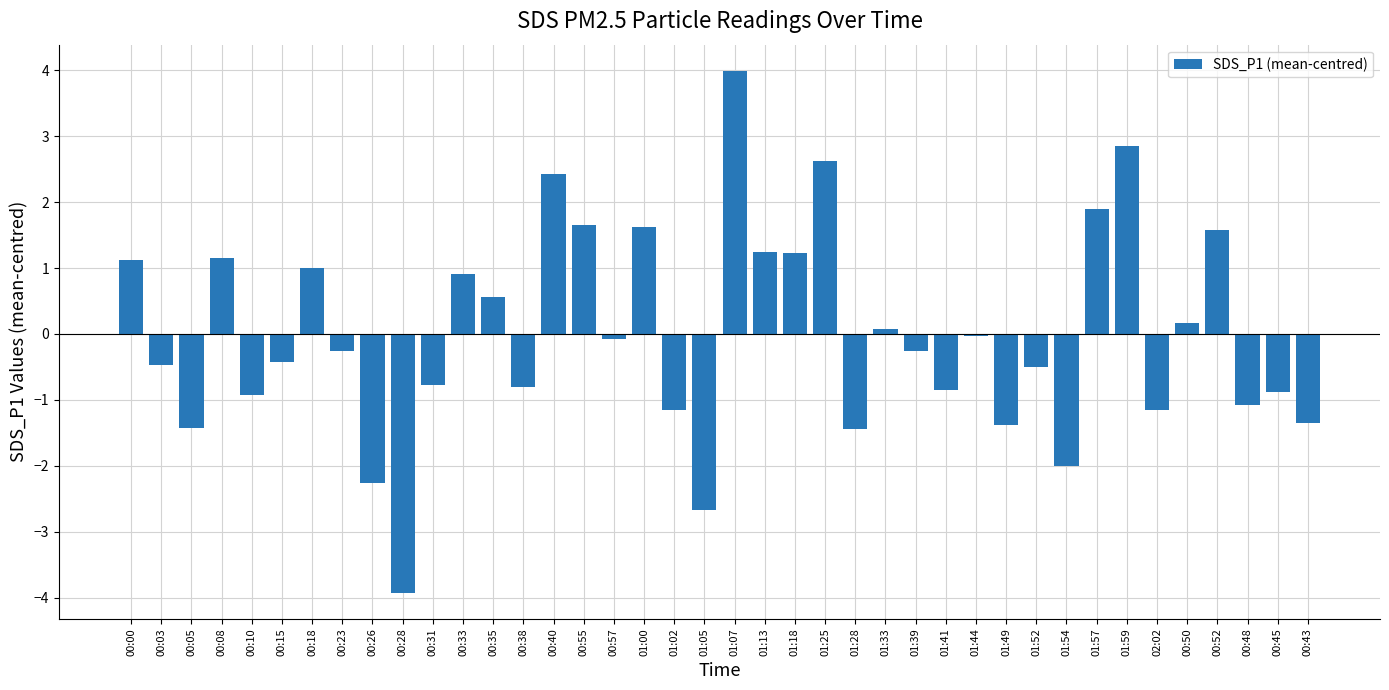

Which category has the lowest value across all series?

00:28